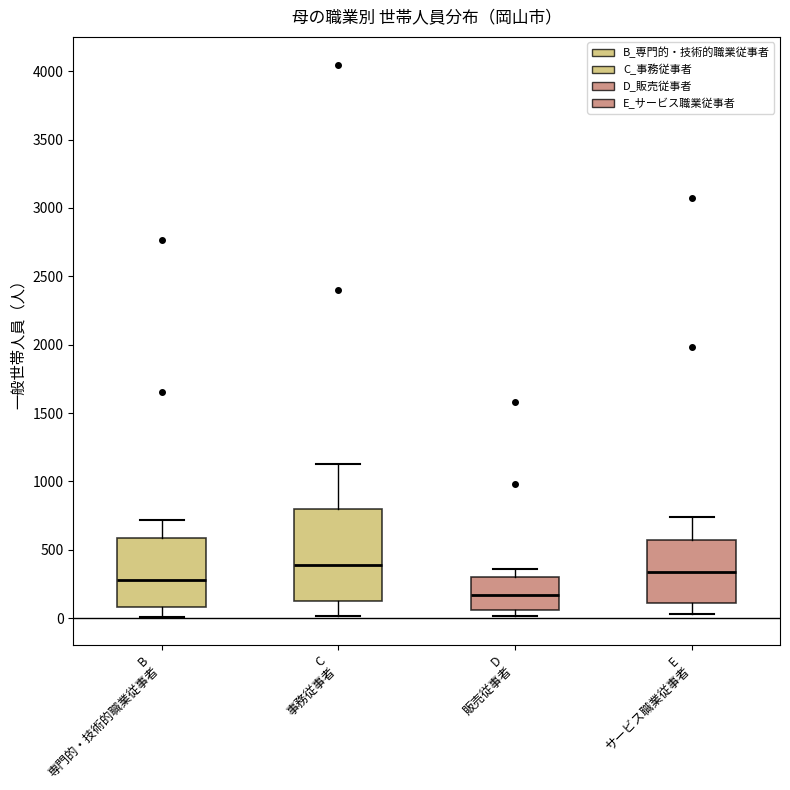

Which box's median line is the lowest?

D 販売従事者